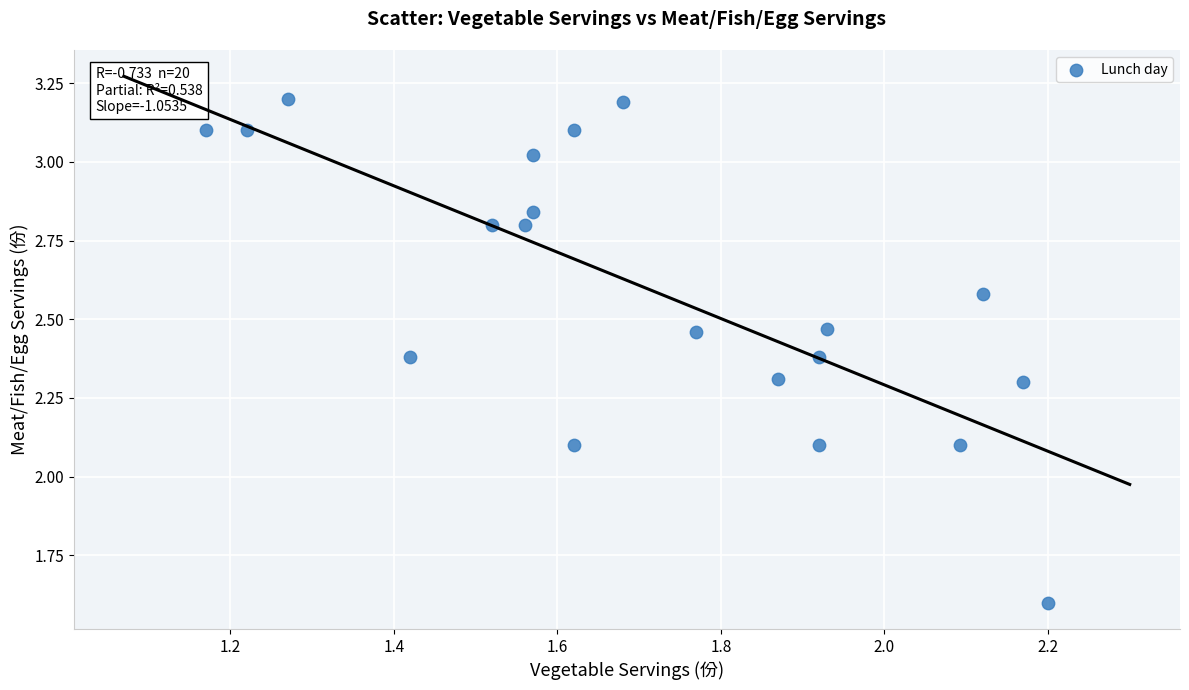

What is the range of X values (max minus min)?

1.0